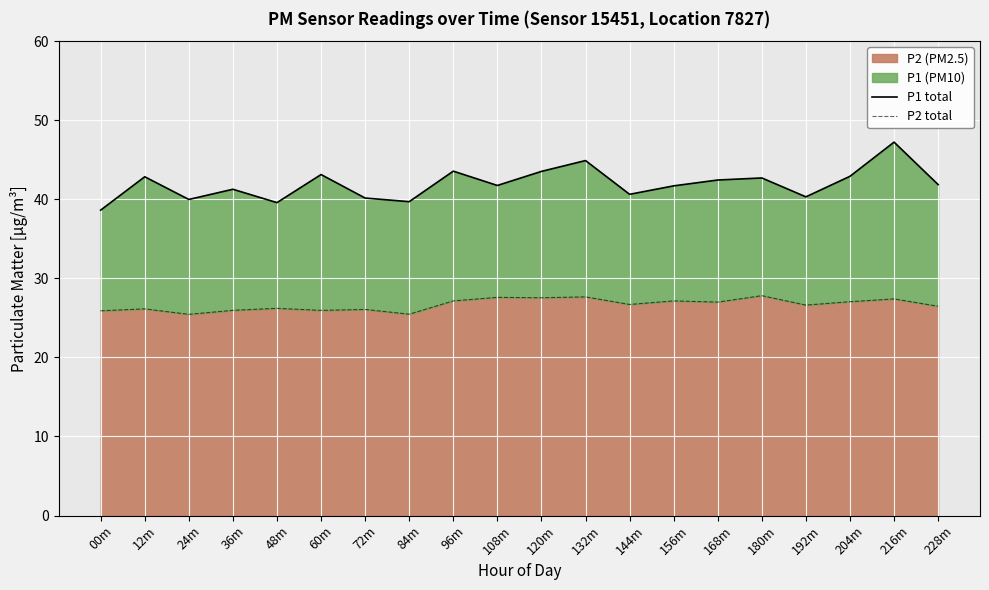

Which series changed the most between 72m and 204m?

P1 total